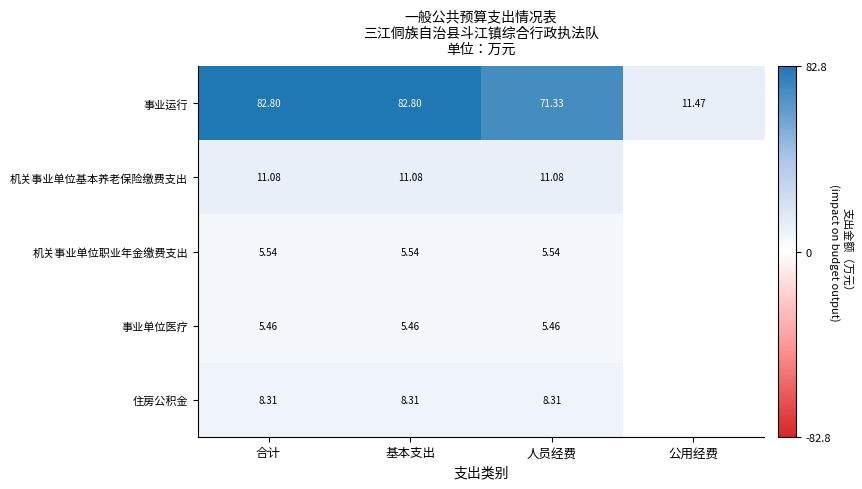

True or false: 事业单位医疗 has a value of 2.6 at 合计.

False